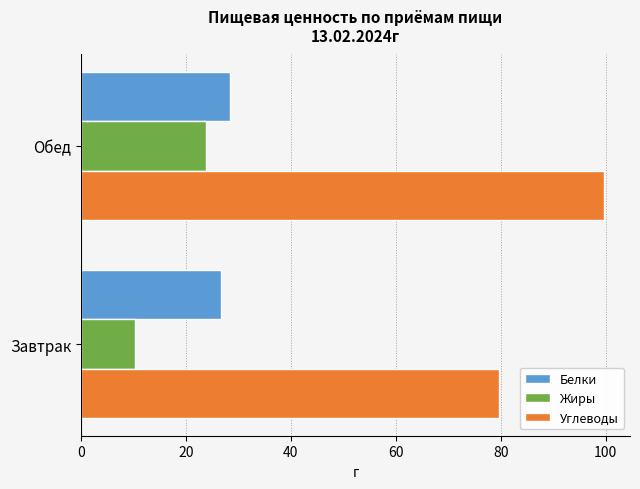

Which series has the widest spread of values?

Углеводы